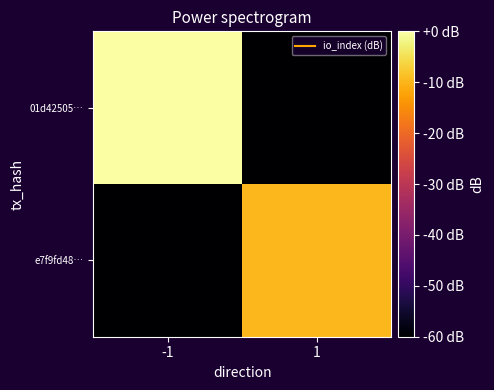

Which series has the widest spread of values?

01d42505…